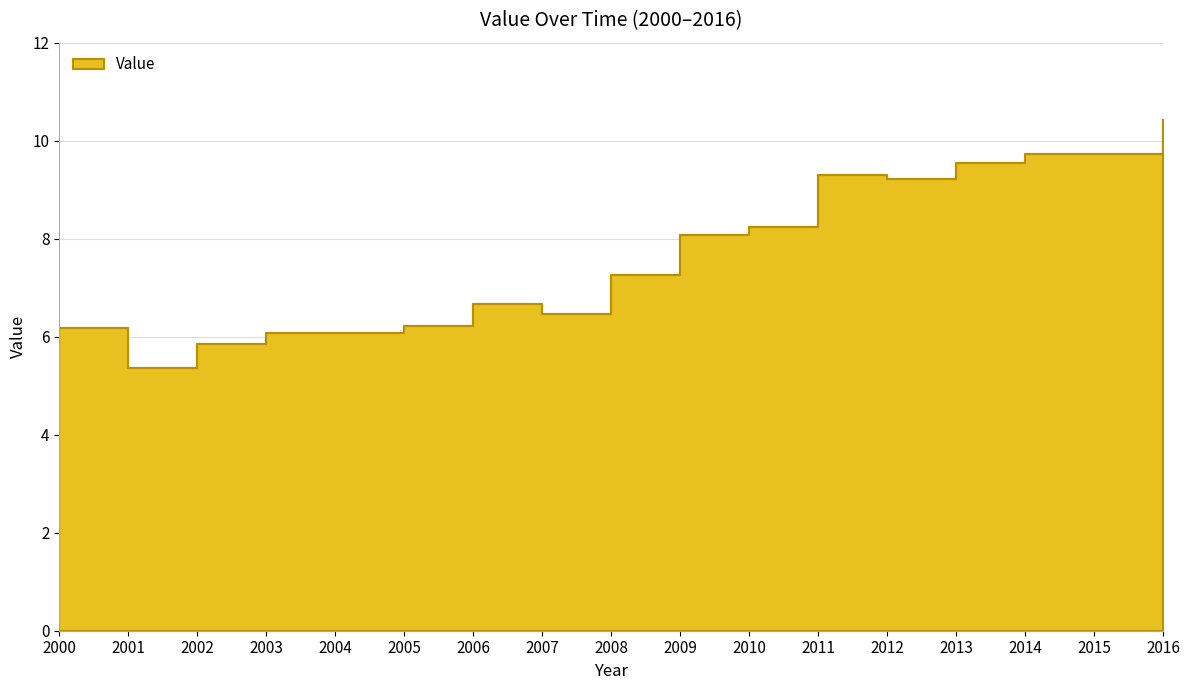

Reading left to right, extract all data points from this chart.

6.2	5.4	5.9	6.1	6.1	6.2	6.7	6.5	7.2	8.1	8.2	9.3	9.2	9.6	9.7	9.7	10.4